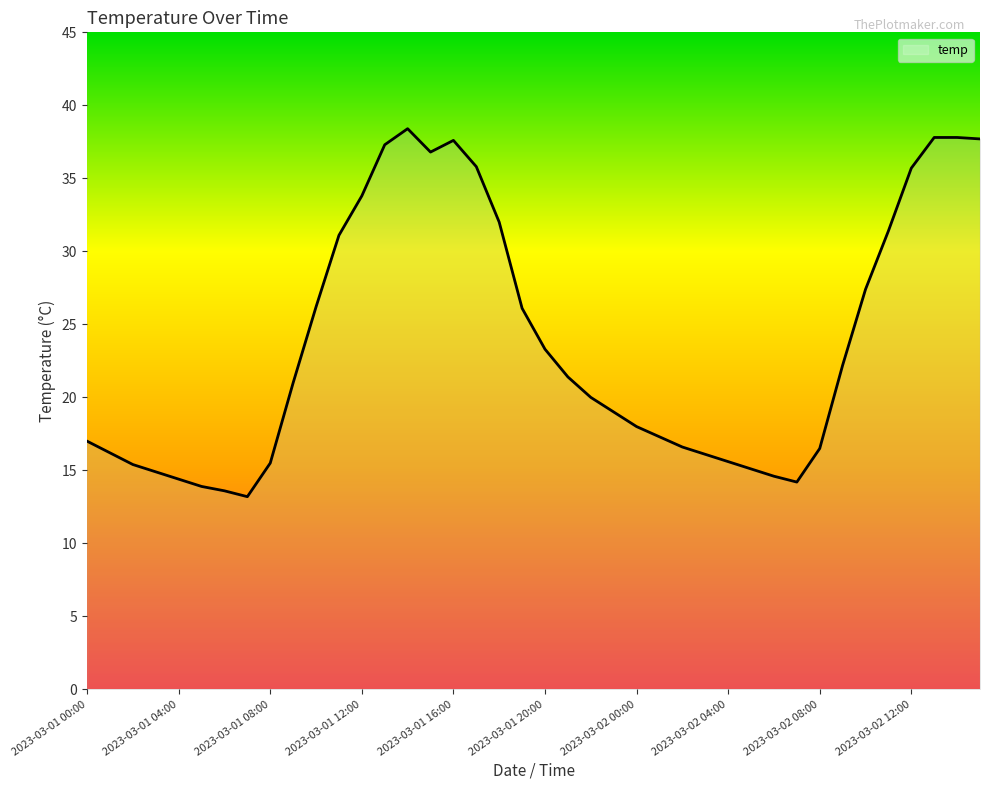

What is the minimum value shown in the chart?

13.2